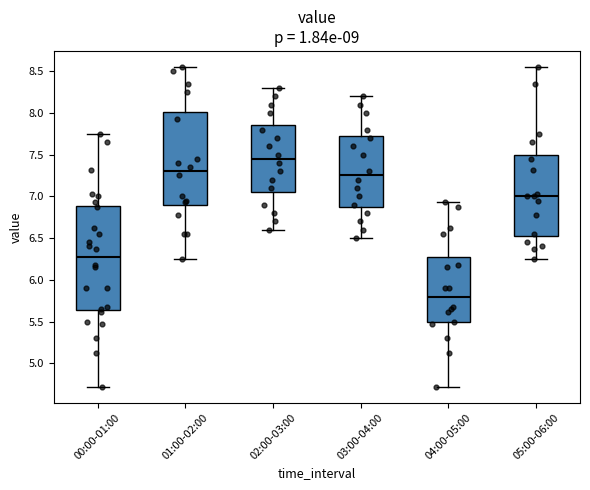

Which box is the tallest, from its lower edge to its upper edge?

00:00-01:00